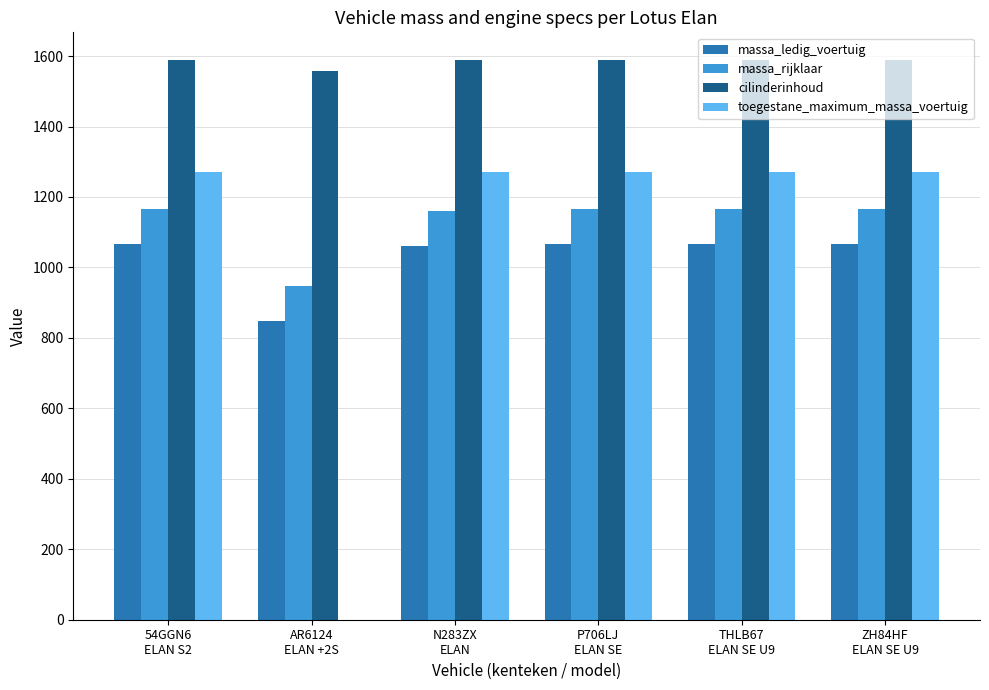

Which series has the largest total across all categories?

cilinderinhoud